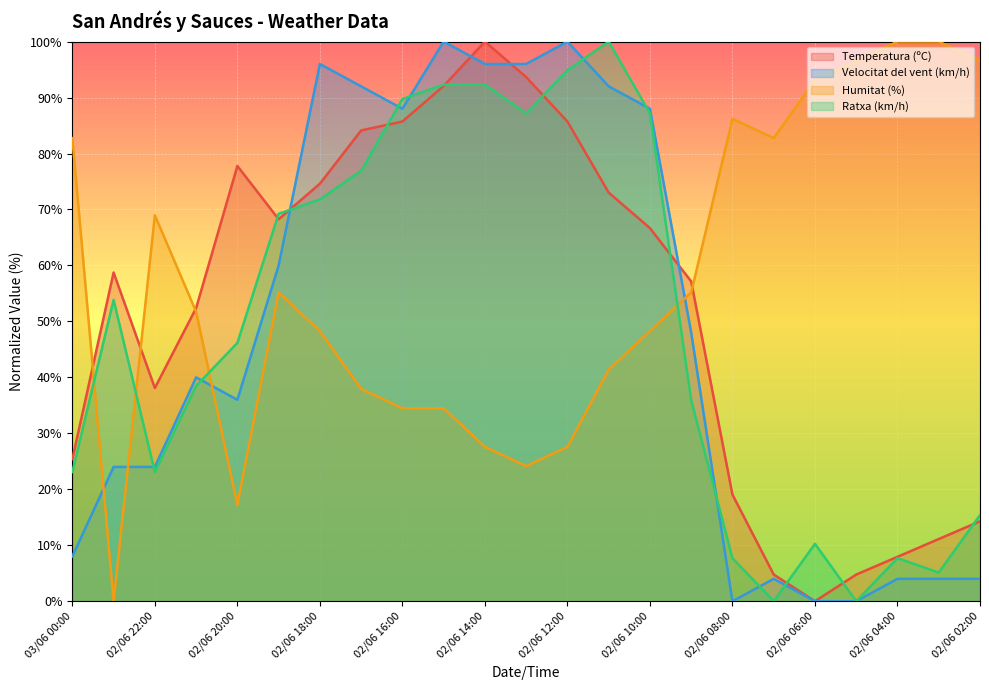

At which label is Humitat (%) closest to 50?

02/06 21:00